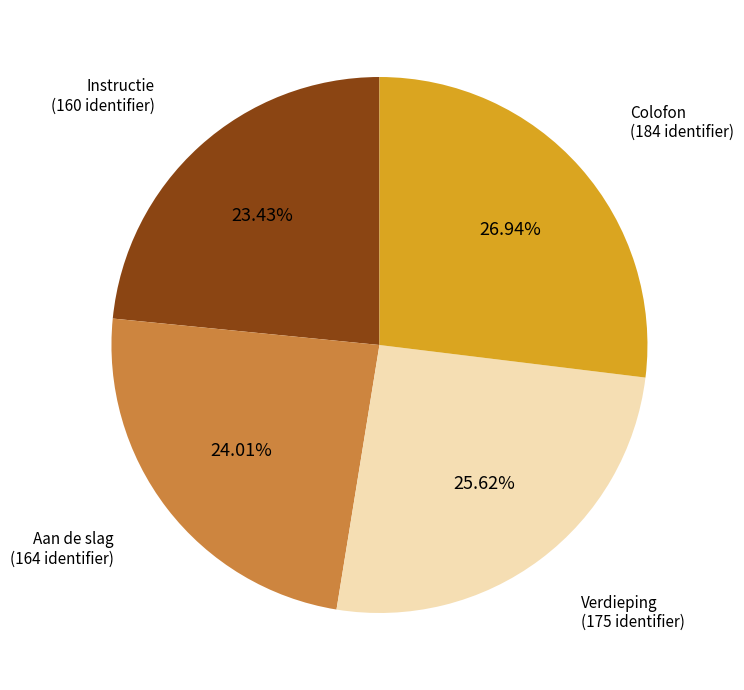

Is there any slice that represents more than half of the pie?

No